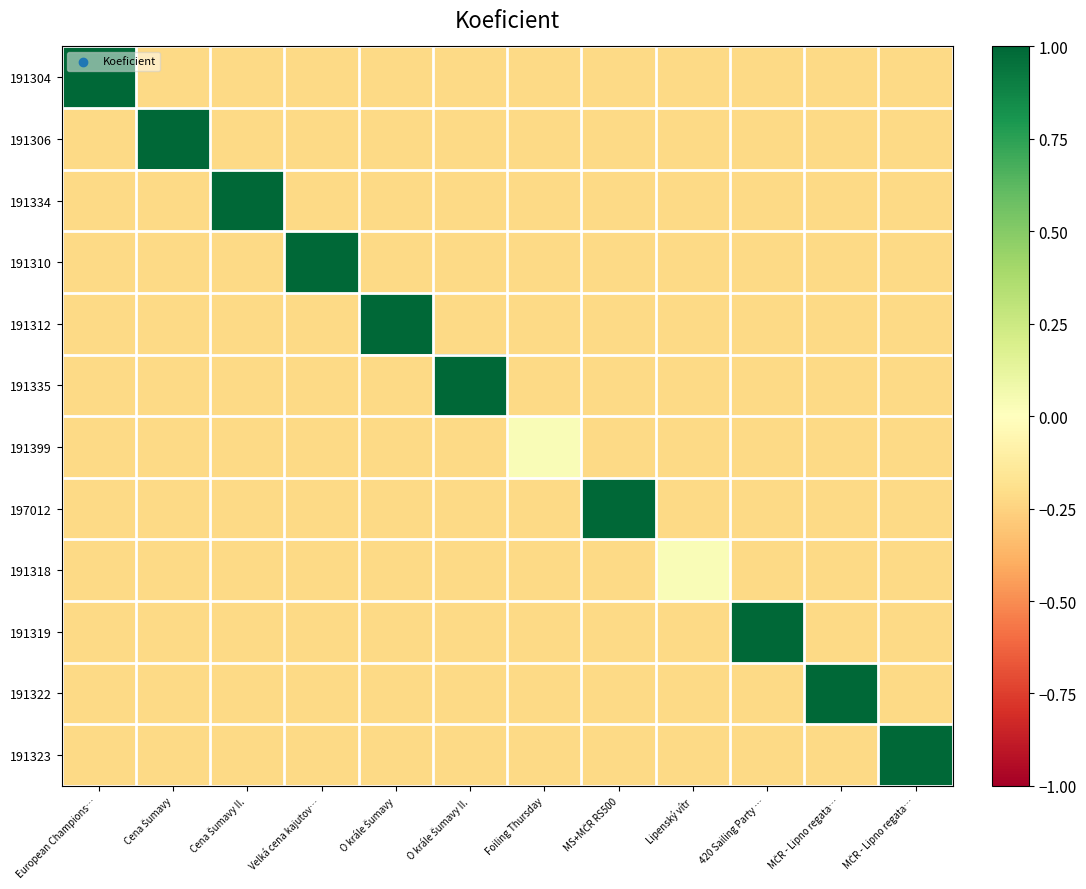

Between Cena Šumavy II. and Lipenský vítr, which series saw the biggest shift?

191334